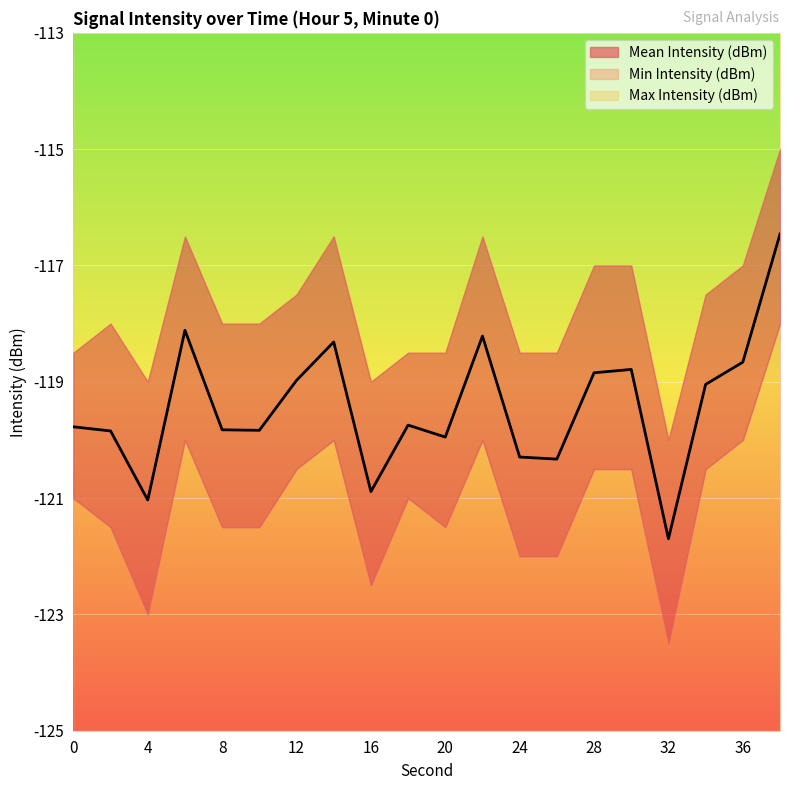

What is the difference between the maximum and minimum values in the Min Intensity (dBm) series?

5.5